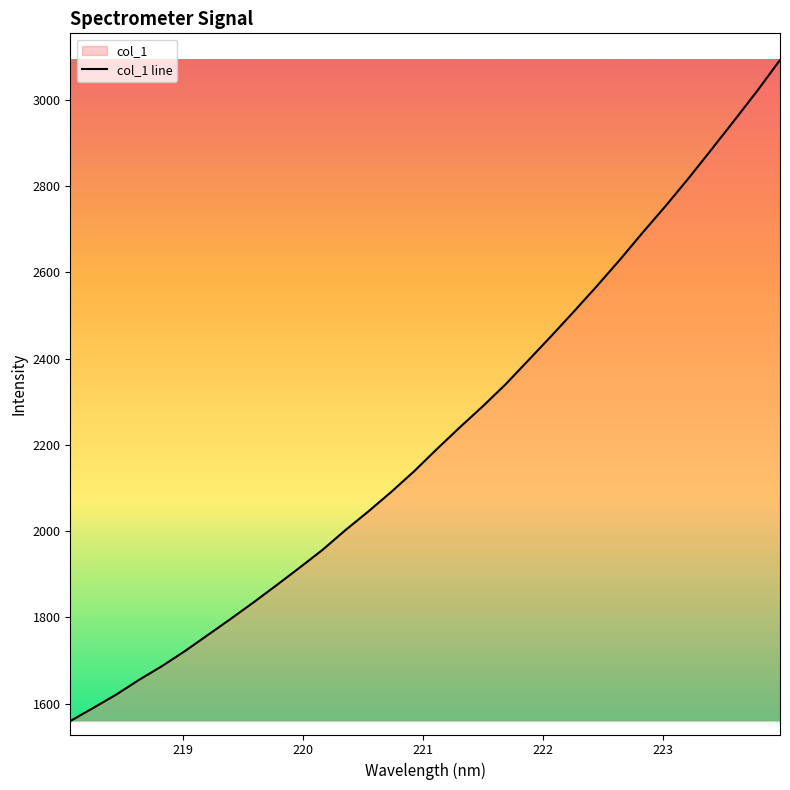

What is the maximum value shown in the chart?

3092.1